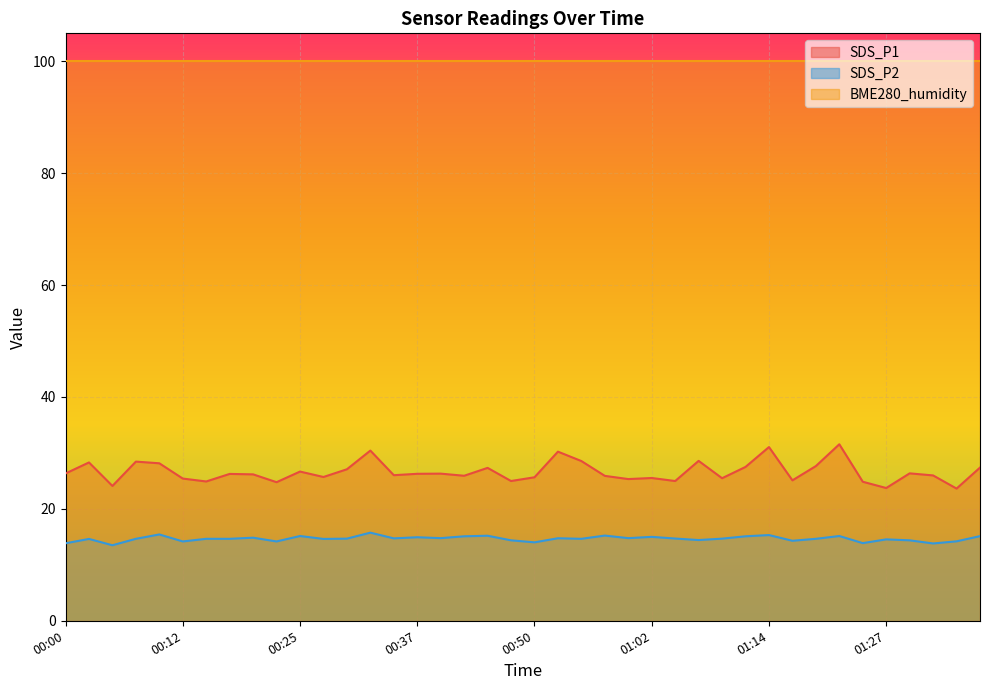

At which category does SDS_P1 reach its first local peak?

00:03